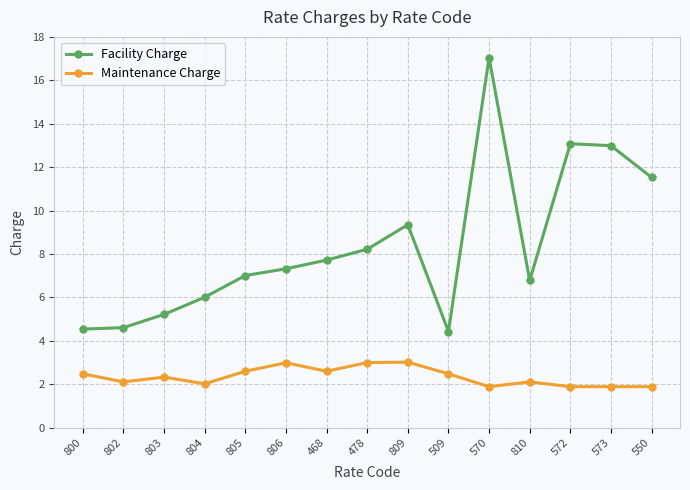

Is the value of Maintenance Charge at 509 greater than the value of Facility Charge at 803?

No